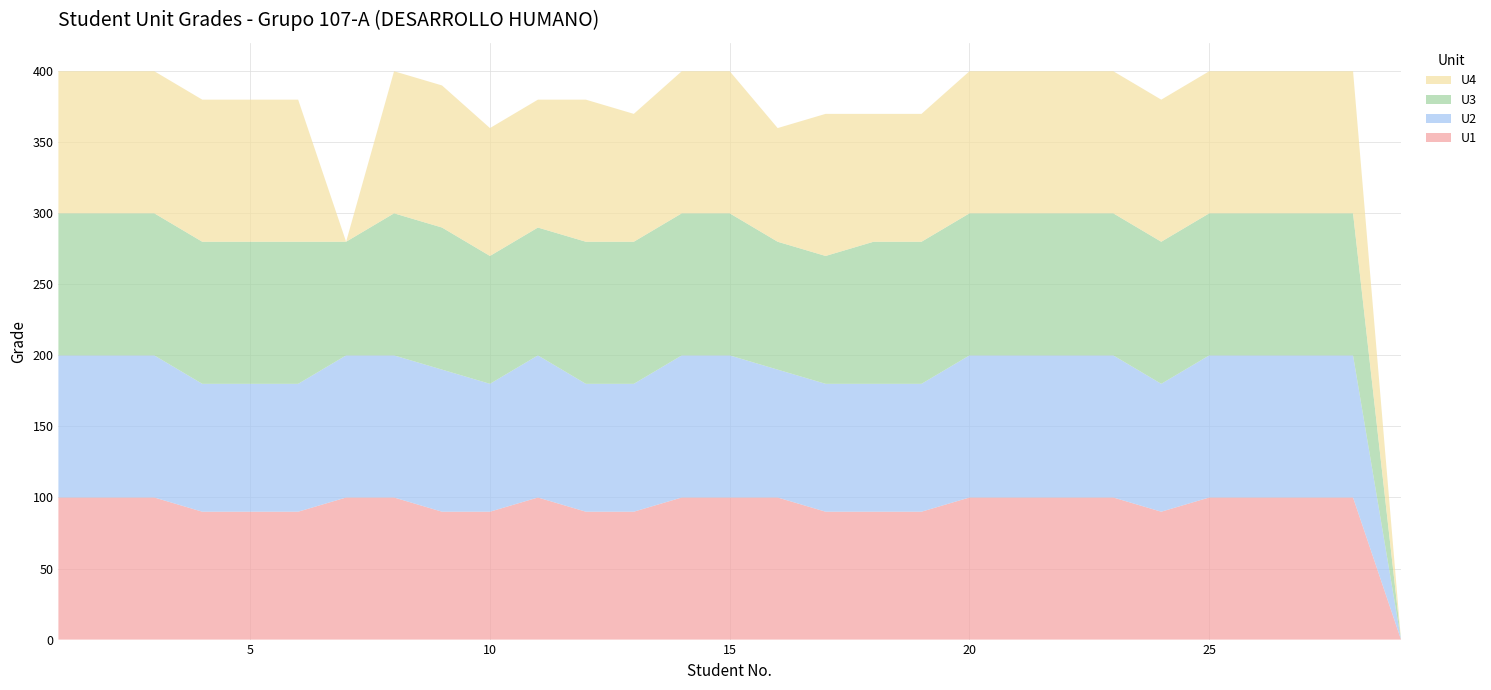

Reading right to left, extract all data points from this chart.

U1: 29=0	28=100	27=100	26=100	25=100	24=90	23=100	22=100	21=100	20=100	19=90	18=90	17=90	16=100	15=100	14=100	13=90	12=90	11=100	10=90	9=90	8=100	7=100	6=90	5=90	4=90	3=100	2=100	1=100
U2: 29=0	28=100	27=100	26=100	25=100	24=90	23=100	22=100	21=100	20=100	19=90	18=90	17=90	16=90	15=100	14=100	13=90	12=90	11=100	10=90	9=100	8=100	7=100	6=90	5=90	4=90	3=100	2=100	1=100
U3: 29=0	28=100	27=100	26=100	25=100	24=100	23=100	22=100	21=100	20=100	19=100	18=100	17=90	16=90	15=100	14=100	13=100	12=100	11=90	10=90	9=100	8=100	7=80	6=100	5=100	4=100	3=100	2=100	1=100
U4: 29=0	28=100	27=100	26=100	25=100	24=100	23=100	22=100	21=100	20=100	19=90	18=90	17=100	16=80	15=100	14=100	13=90	12=100	11=90	10=90	9=100	8=100	7=0	6=100	5=100	4=100	3=100	2=100	1=100